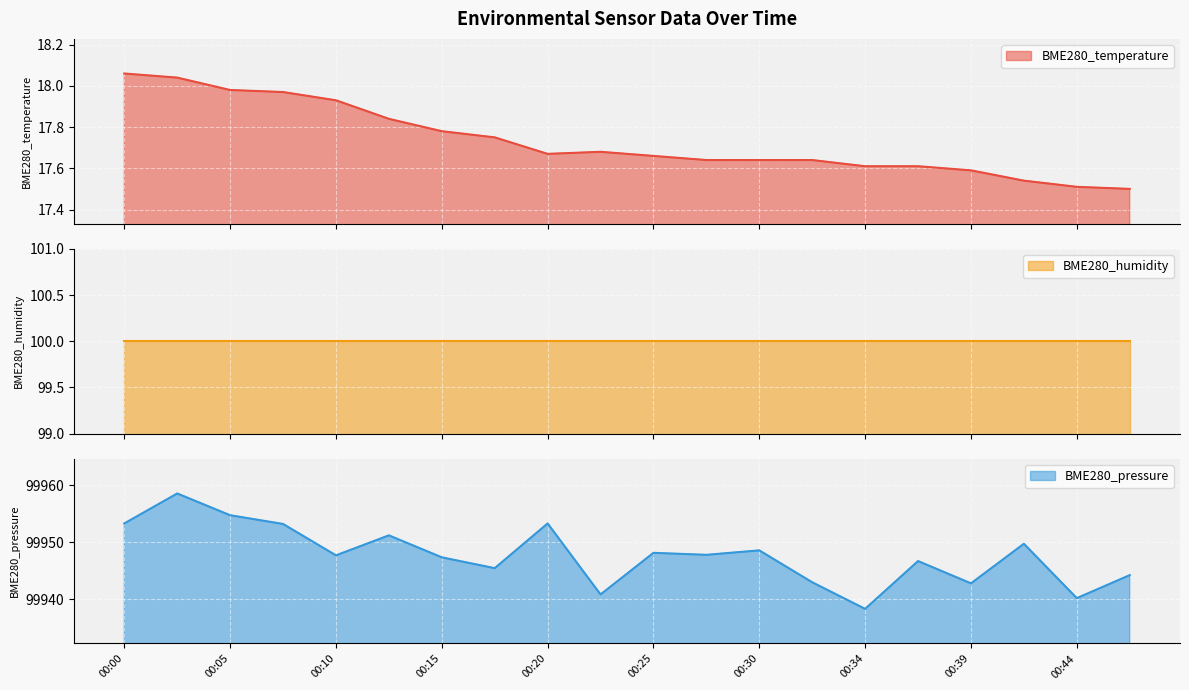

What is the total value across all series at 00:30?

99966.2